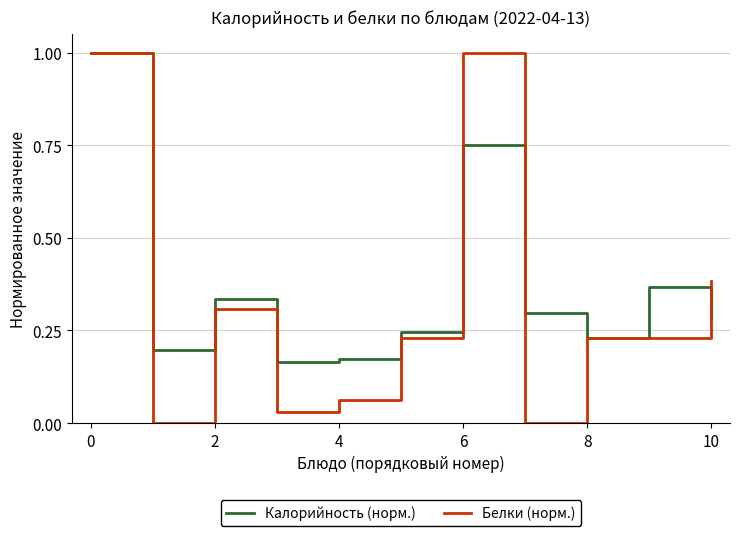

Which series has the largest range (max minus min)?

Белки (норм.)